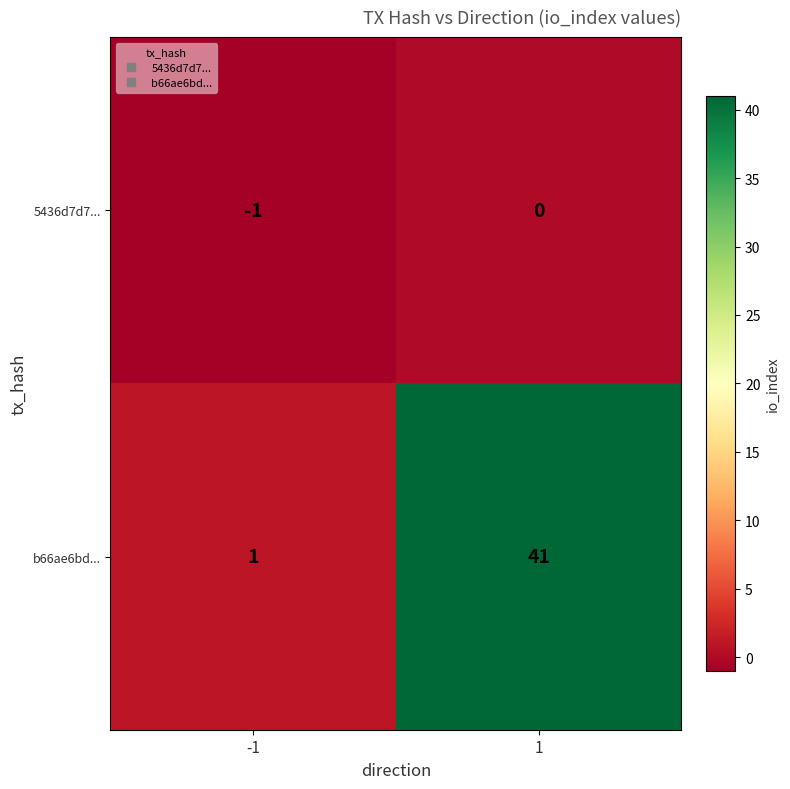

What is the sum of all b66ae6bd... values?

42